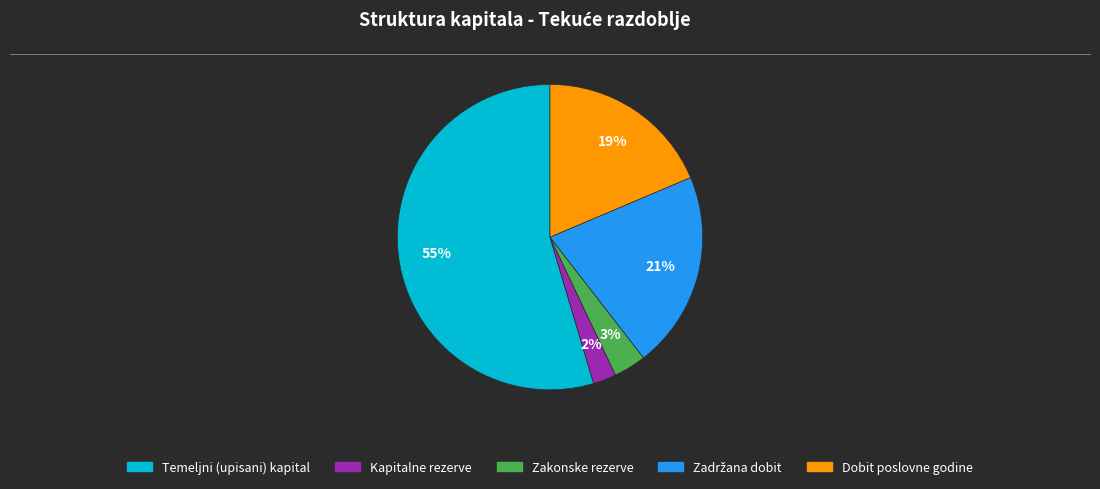

Which slice represents more than half of the pie?

Temeljni (upisani) kapital